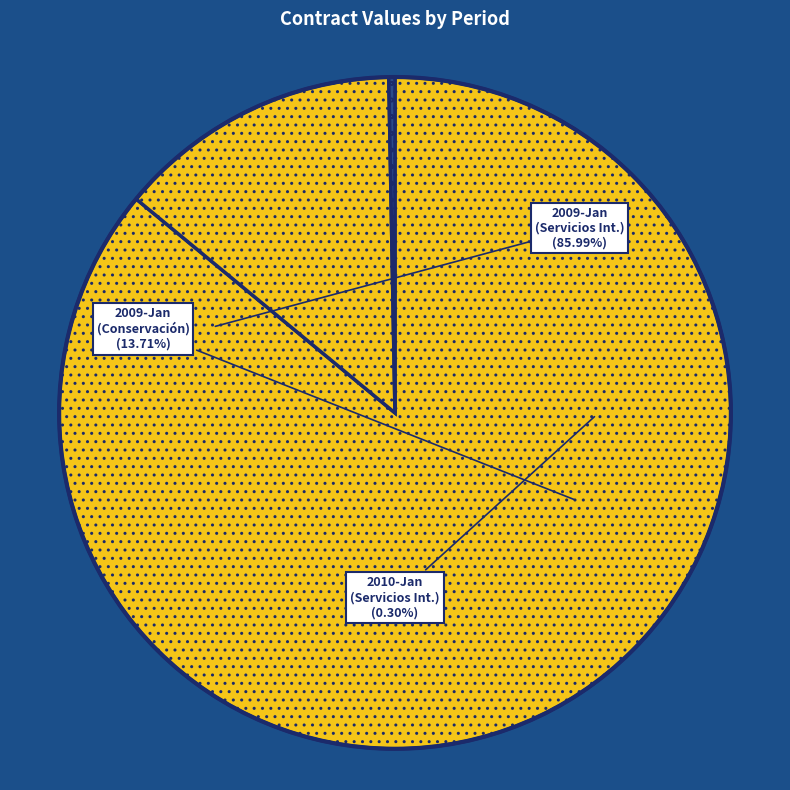

How many segments does this pie chart have?

3